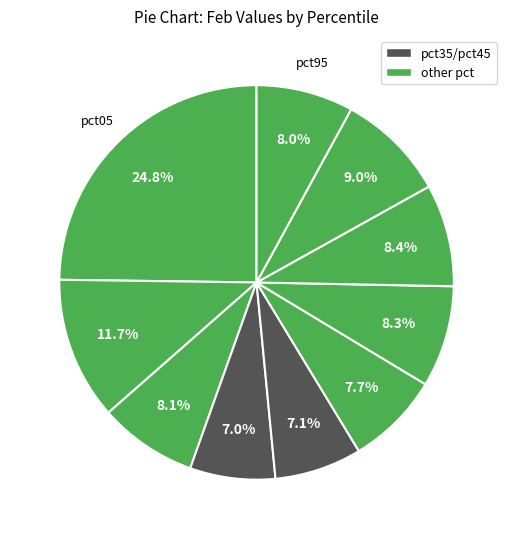

How many segments does this pie chart have?

10